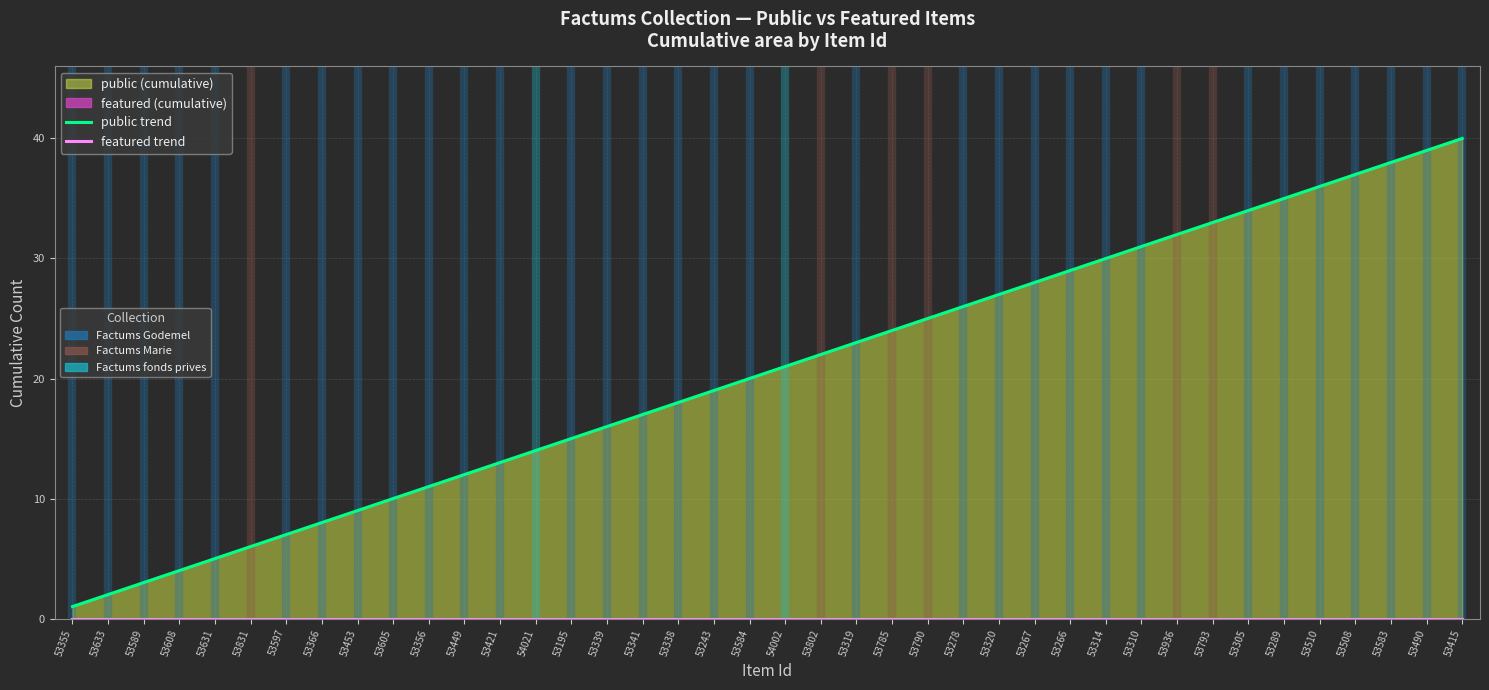

Is it true that public trend equals 36 at 53510?

True